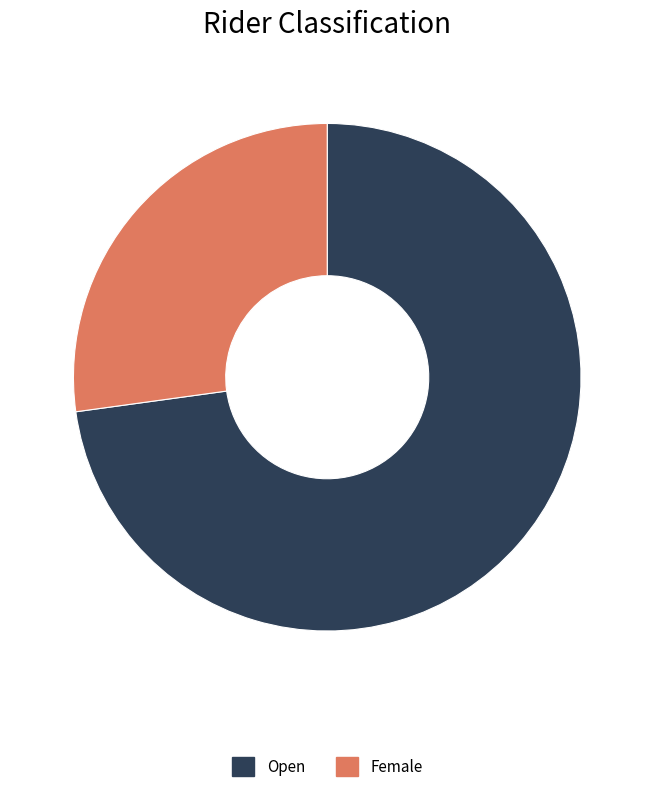

Does Female represent more than half of the total?

No